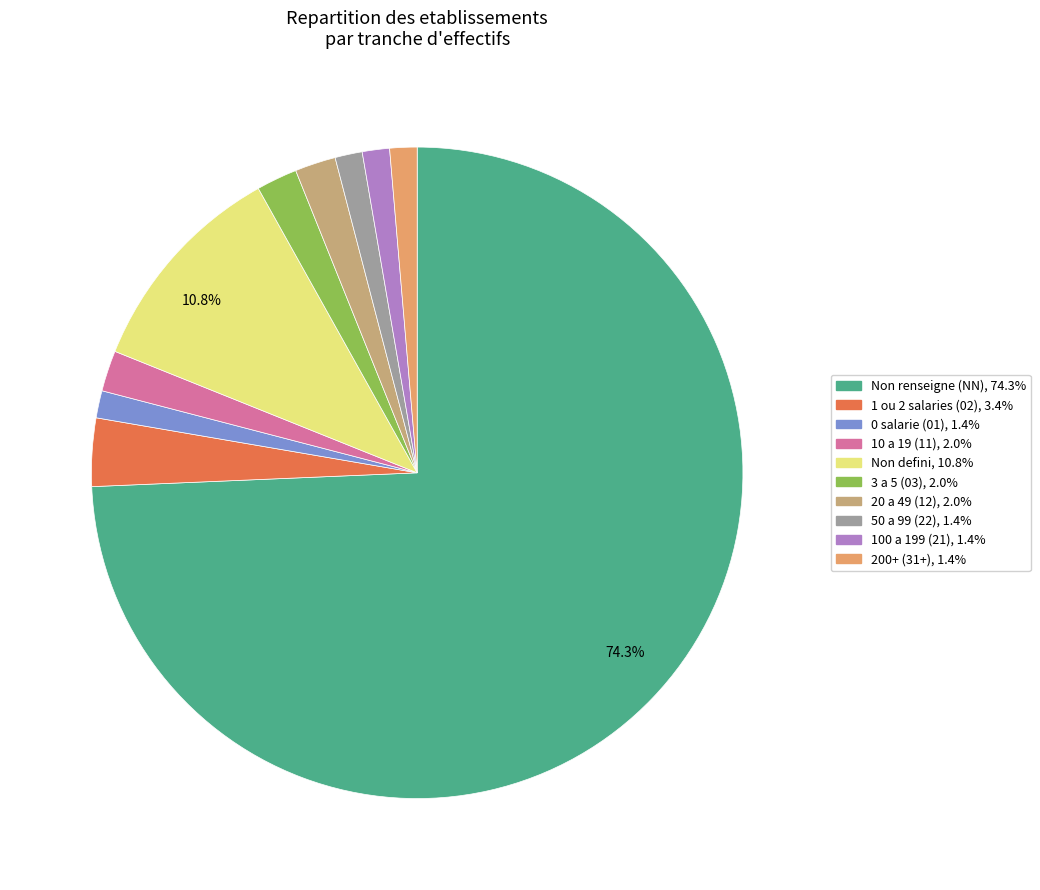

Does any single category account for the majority?

Yes